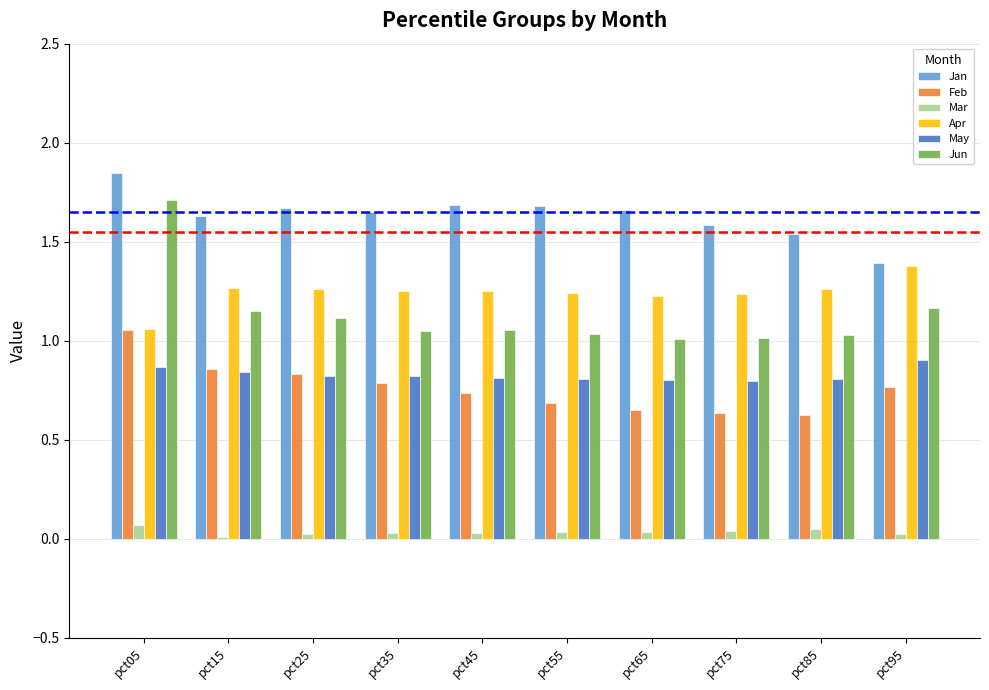

At which category does the chart reach its peak across all series?

pct05